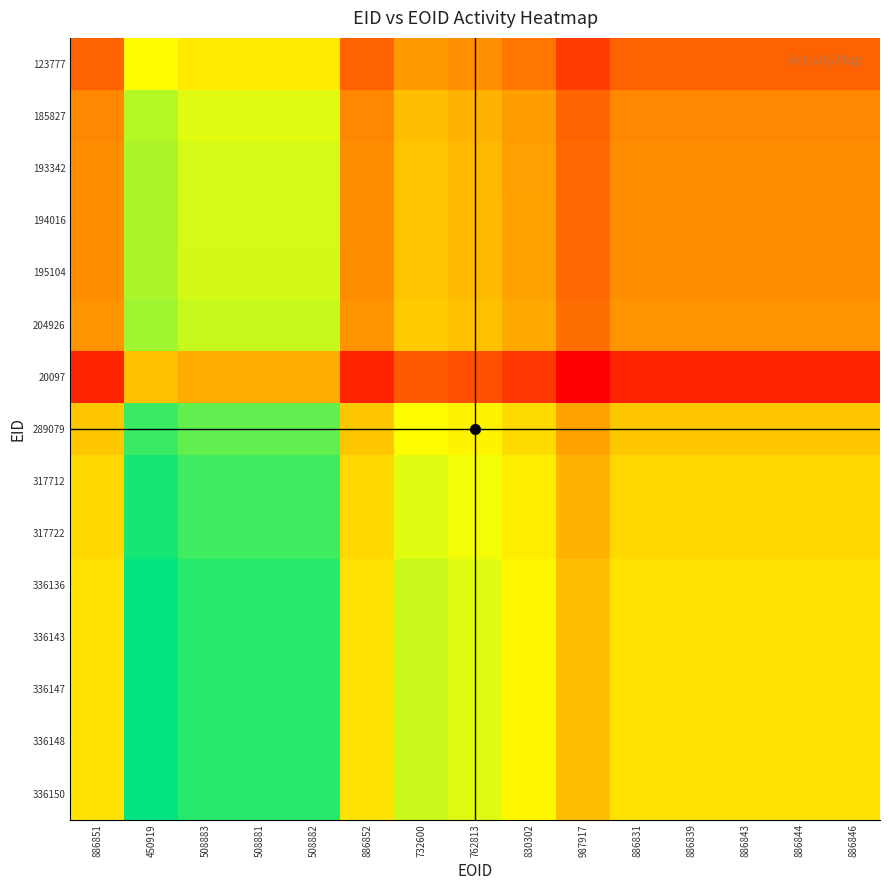

Reading right to left, transcribe all the data shown in this chart.

123777: 886846=0.3	886844=0.3	886843=0.3	886839=0.3	886831=0.3	987917=0.2	830302=0.3	762813=0.4	732600=0.4	886852=0.3	508882=0.6	508881=0.6	508883=0.6	450919=0.7	886851=0.3
185827: 886846=0.4	886844=0.4	886843=0.4	886839=0.4	886831=0.4	987917=0.3	830302=0.4	762813=0.5	732600=0.5	886852=0.4	508882=0.7	508881=0.7	508883=0.7	450919=0.8	886851=0.4
193342: 886846=0.4	886844=0.4	886843=0.4	886839=0.4	886831=0.4	987917=0.3	830302=0.4	762813=0.5	732600=0.5	886852=0.4	508882=0.7	508881=0.7	508883=0.7	450919=0.8	886851=0.4
194016: 886846=0.4	886844=0.4	886843=0.4	886839=0.4	886831=0.4	987917=0.3	830302=0.4	762813=0.5	732600=0.5	886852=0.4	508882=0.7	508881=0.7	508883=0.7	450919=0.8	886851=0.4
195104: 886846=0.4	886844=0.4	886843=0.4	886839=0.4	886831=0.4	987917=0.3	830302=0.4	762813=0.5	732600=0.5	886852=0.4	508882=0.7	508881=0.7	508883=0.7	450919=0.8	886851=0.4
204926: 886846=0.4	886844=0.4	886843=0.4	886839=0.4	886831=0.4	987917=0.3	830302=0.4	762813=0.5	732600=0.5	886852=0.4	508882=0.7	508881=0.7	508883=0.7	450919=0.8	886851=0.4
20097: 886846=0.1	886844=0.1	886843=0.1	886839=0.1	886831=0.1	987917=0.0	830302=0.1	762813=0.2	732600=0.2	886852=0.1	508882=0.4	508881=0.4	508883=0.4	450919=0.5	886851=0.1
289079: 886846=0.5	886844=0.5	886843=0.5	886839=0.5	886831=0.5	987917=0.4	830302=0.6	762813=0.6	732600=0.7	886852=0.5	508882=0.9	508881=0.9	508883=0.9	450919=0.9	886851=0.5
317712: 886846=0.6	886844=0.6	886843=0.6	886839=0.6	886831=0.6	987917=0.5	830302=0.6	762813=0.7	732600=0.7	886852=0.6	508882=0.9	508881=0.9	508883=0.9	450919=1.0	886851=0.6
317722: 886846=0.6	886844=0.6	886843=0.6	886839=0.6	886831=0.6	987917=0.5	830302=0.6	762813=0.7	732600=0.7	886852=0.6	508882=0.9	508881=0.9	508883=0.9	450919=1.0	886851=0.6
336136: 886846=0.6	886844=0.6	886843=0.6	886839=0.6	886831=0.6	987917=0.5	830302=0.6	762813=0.7	732600=0.7	886852=0.6	508882=0.9	508881=0.9	508883=0.9	450919=1.0	886851=0.6
336143: 886846=0.6	886844=0.6	886843=0.6	886839=0.6	886831=0.6	987917=0.5	830302=0.6	762813=0.7	732600=0.7	886852=0.6	508882=0.9	508881=0.9	508883=0.9	450919=1.0	886851=0.6
336147: 886846=0.6	886844=0.6	886843=0.6	886839=0.6	886831=0.6	987917=0.5	830302=0.6	762813=0.7	732600=0.7	886852=0.6	508882=0.9	508881=0.9	508883=0.9	450919=1.0	886851=0.6
336148: 886846=0.6	886844=0.6	886843=0.6	886839=0.6	886831=0.6	987917=0.5	830302=0.6	762813=0.7	732600=0.7	886852=0.6	508882=0.9	508881=0.9	508883=0.9	450919=1.0	886851=0.6
336150: 886846=0.6	886844=0.6	886843=0.6	886839=0.6	886831=0.6	987917=0.5	830302=0.6	762813=0.7	732600=0.7	886852=0.6	508882=0.9	508881=0.9	508883=0.9	450919=1.0	886851=0.6